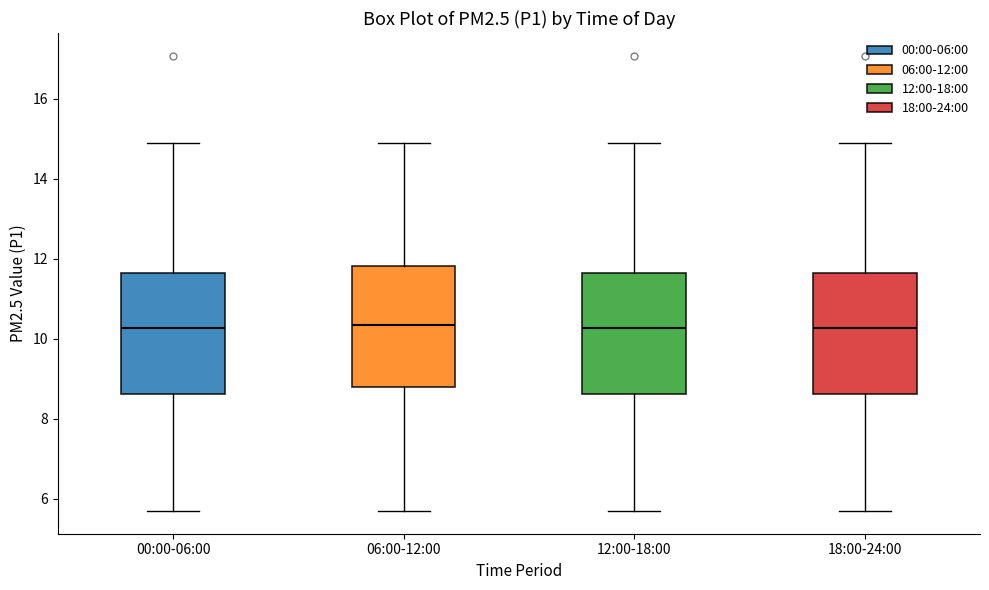

Where does the median line of the box for 00:00-06:00 sit on the y-axis? The values are not printed on the chart, so give them approximately, as read against the axis.

10.2